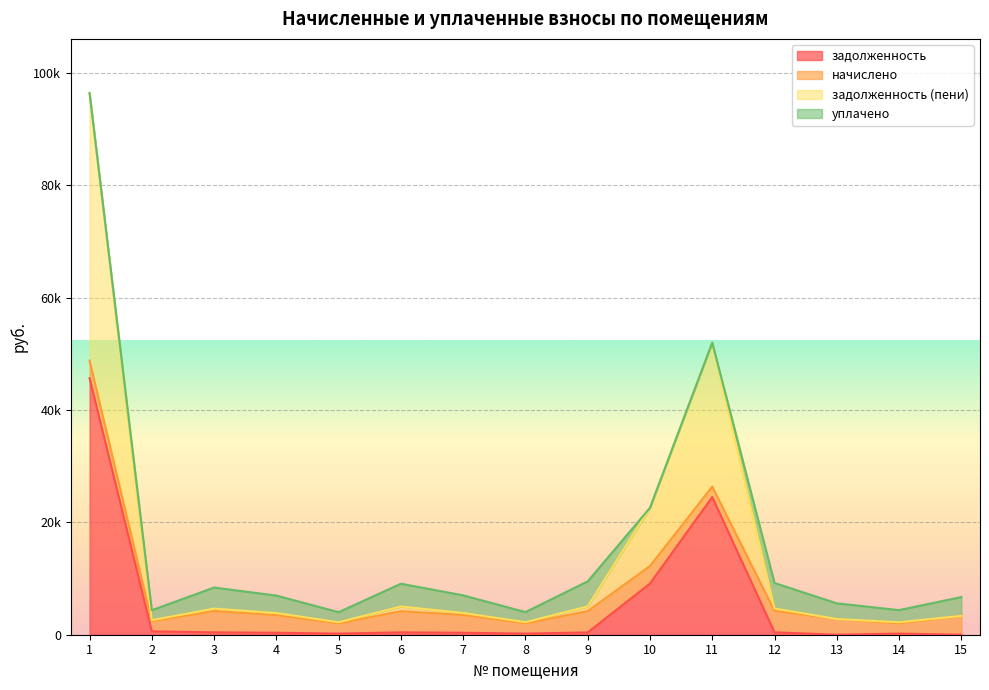

How many data points in задолженность (пени) are above 3875?

8